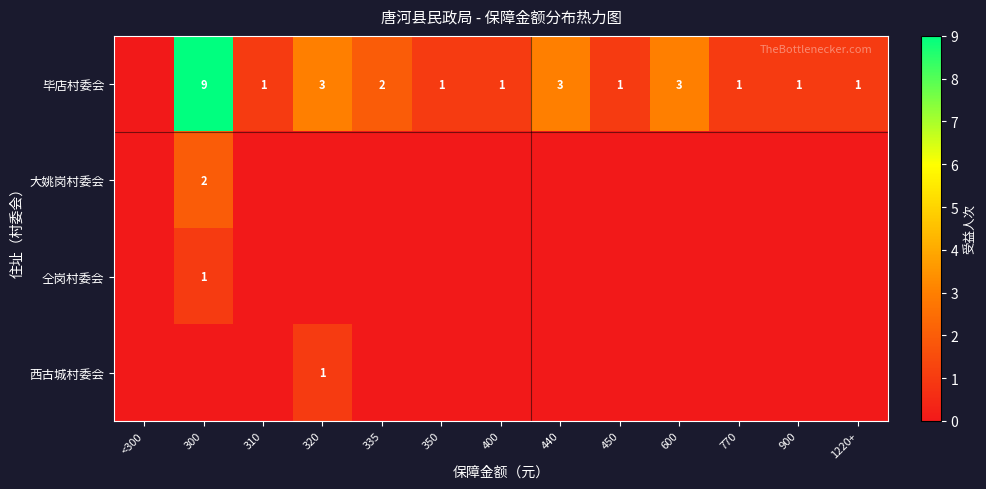

The value of 毕店村委会 at 440 is 3. True or false?

True